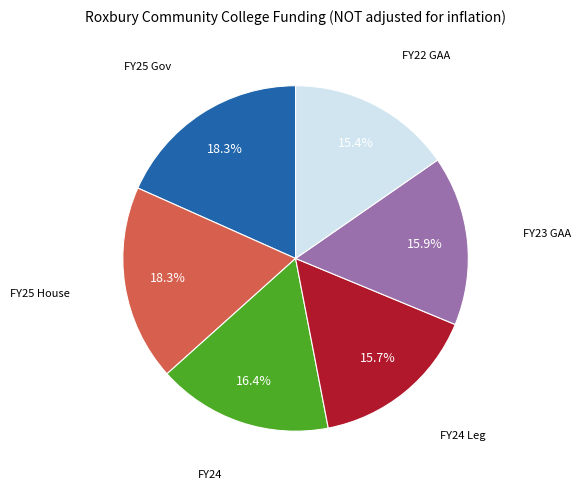

Does any single category account for the majority?

No